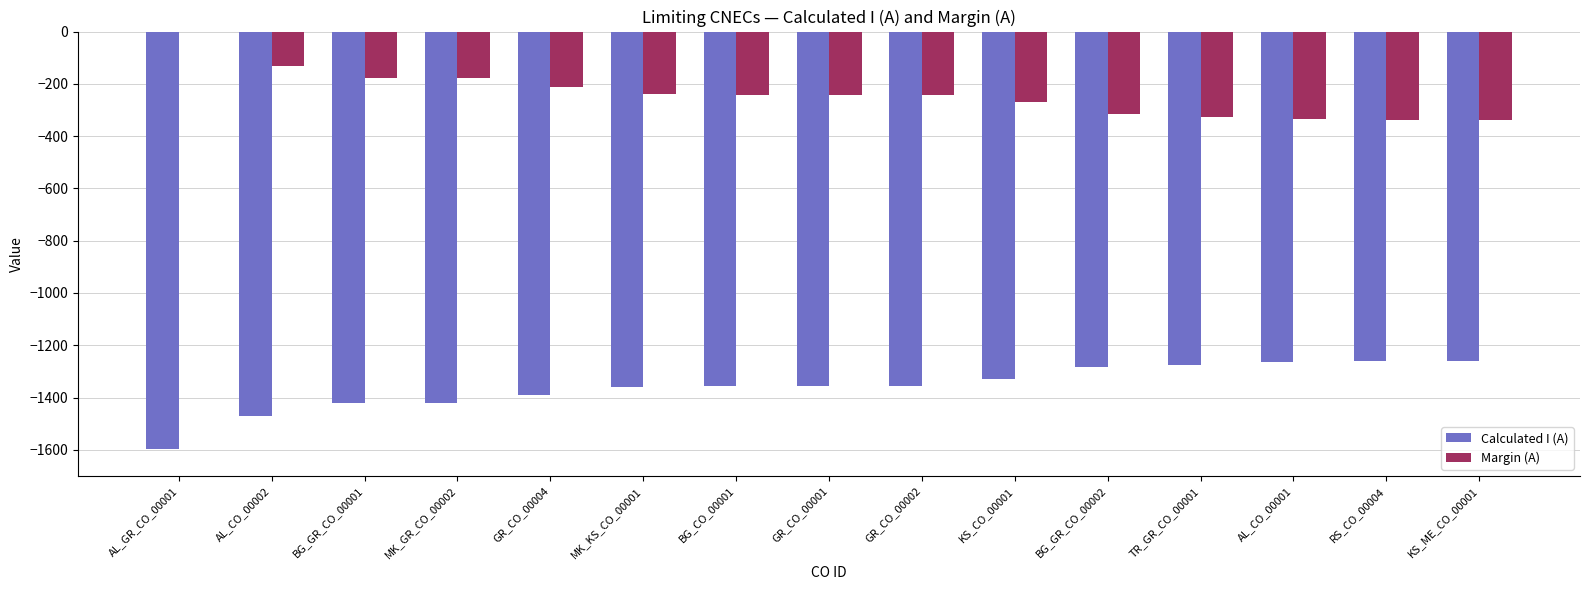

Which series has the largest total across all categories?

Margin (A)